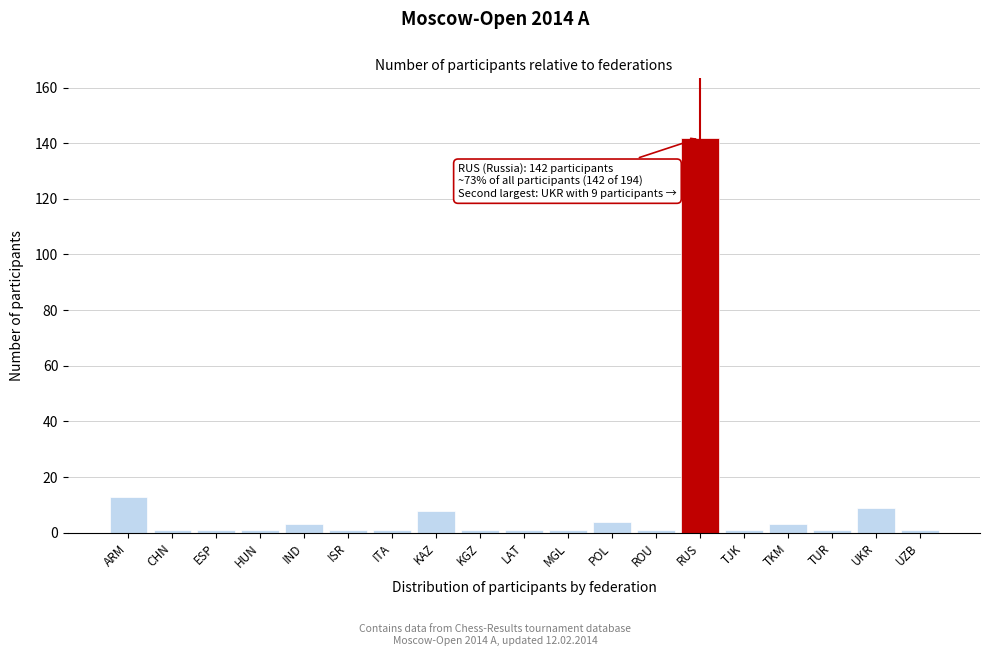

Reading right to left, extract all data points from this chart.

1	9	1	3	1	142	1	4	1	1	1	8	1	1	3	1	1	1	13